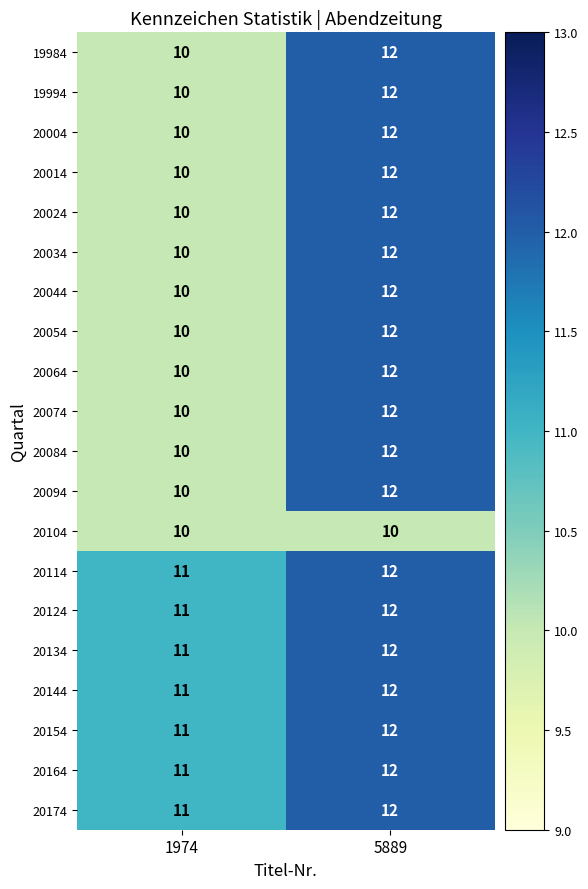

What is the sum of all 19994 values?

22